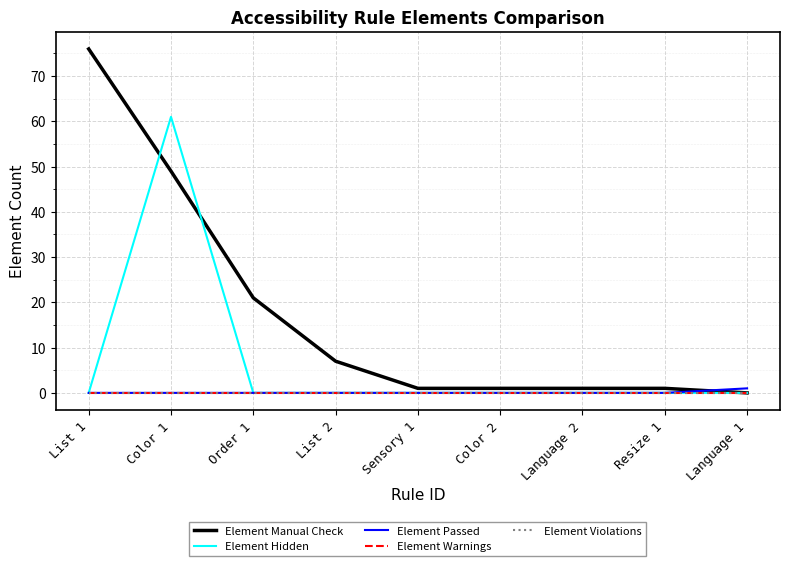

Is this an area chart (filled region under the line)?

No